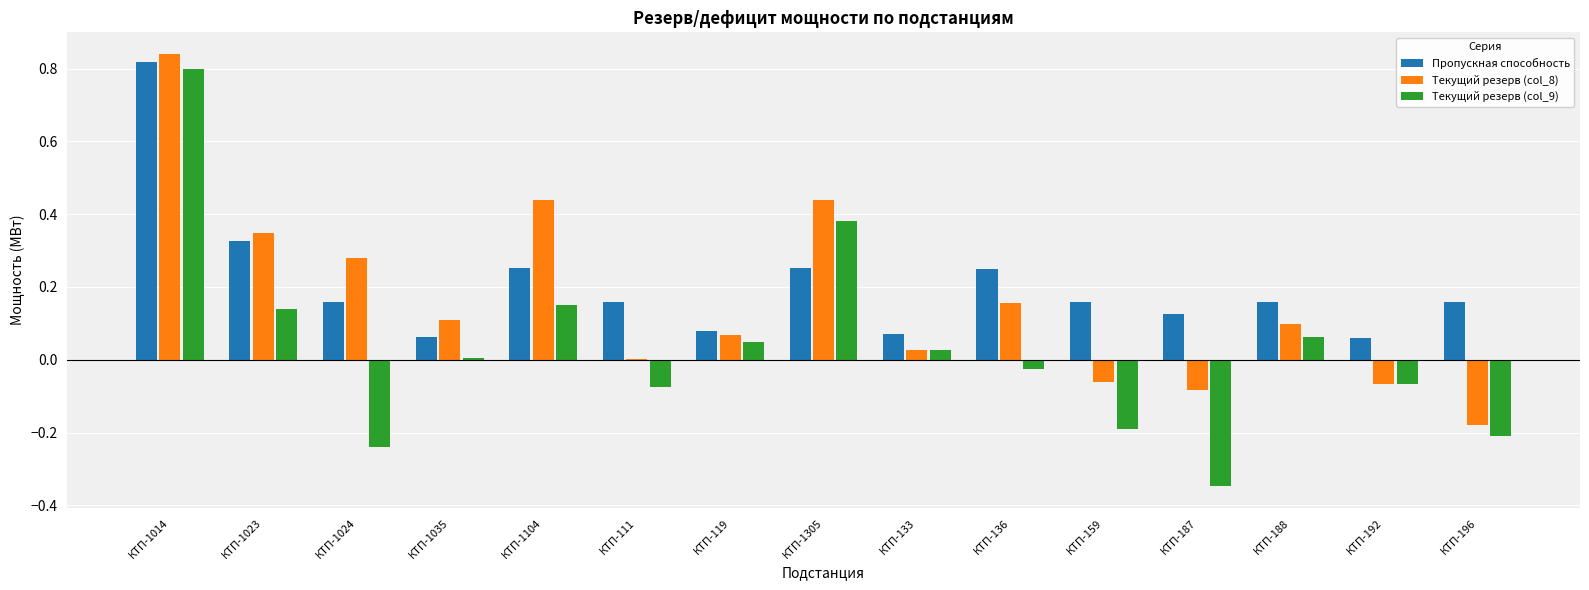

At which category is the sum across all series the highest?

КТП-1014